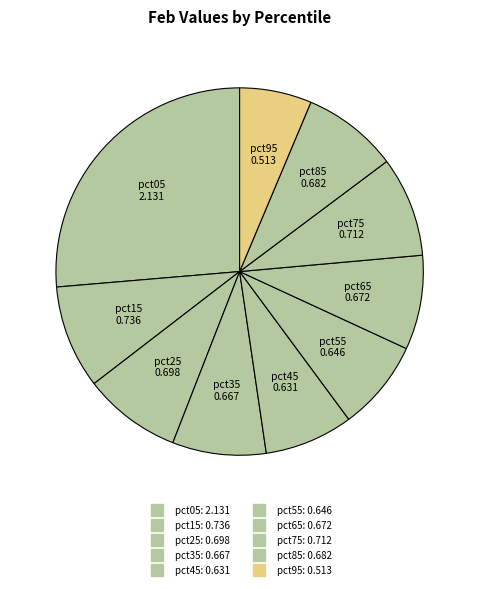

Count the number of slices in the pie.

10